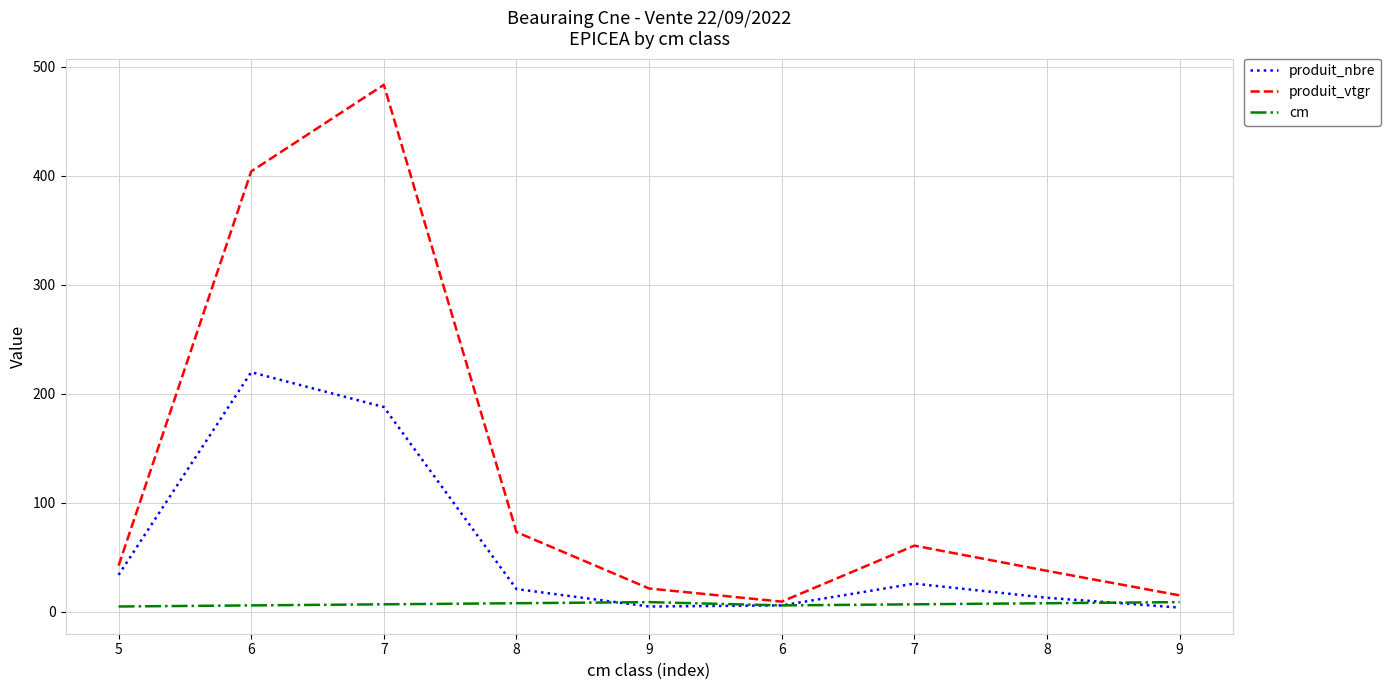

Reading left to right, what are all the values shown in this chart?

produit_nbre: 34.0	220.0	188.0	21.0	5.0	6.0	26.0	13.0	4.0
produit_vtgr: 42.5	404.2	483.6	73.3	21.5	9.5	60.8	37.7	15.2
cm: 5.0	6.0	7.0	8.0	9.0	6.0	7.0	8.0	9.0